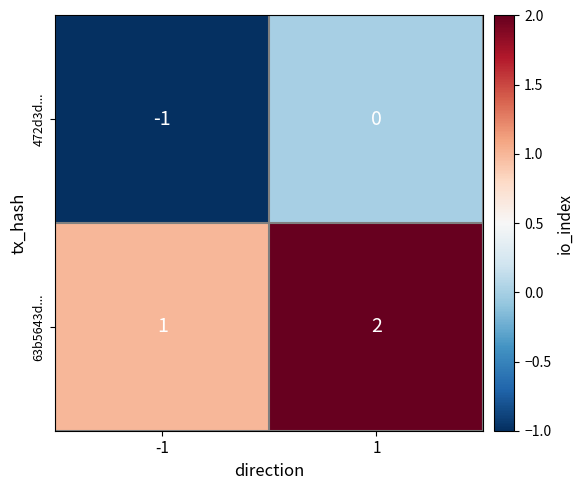

The value of 63b5643d... at -1 is 0. True or false?

False